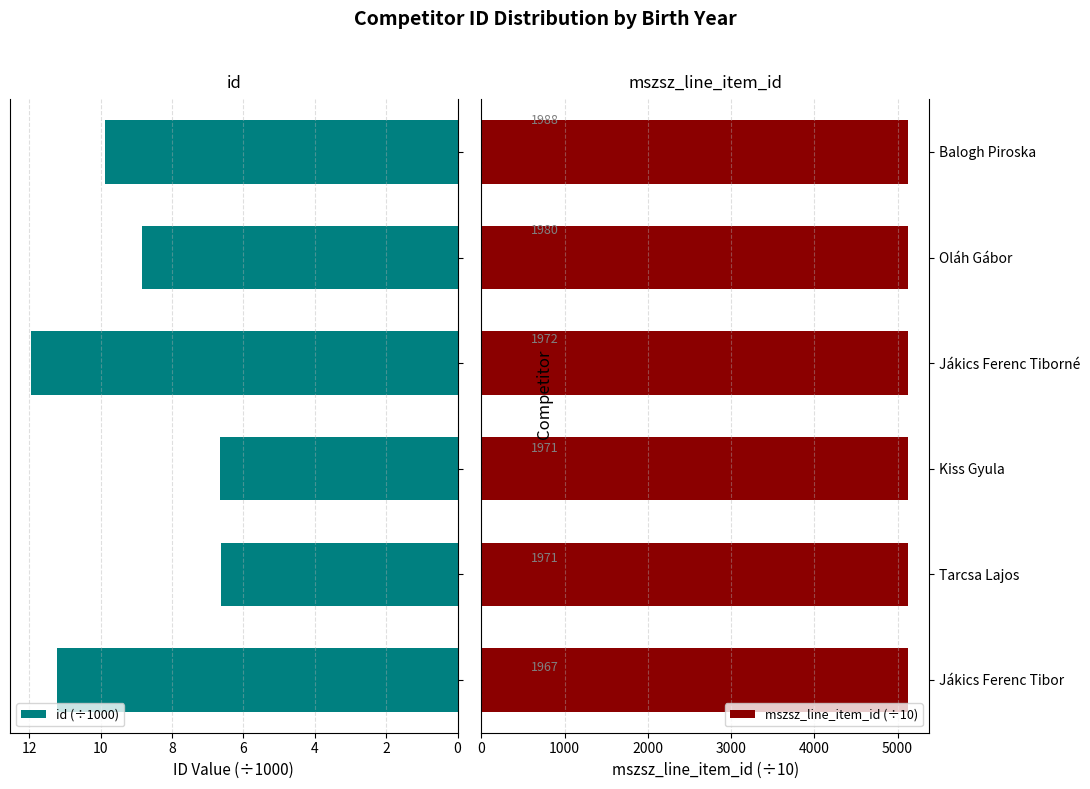

What is the value of the id (÷1000) bar at the 3rd from the left?

6.7